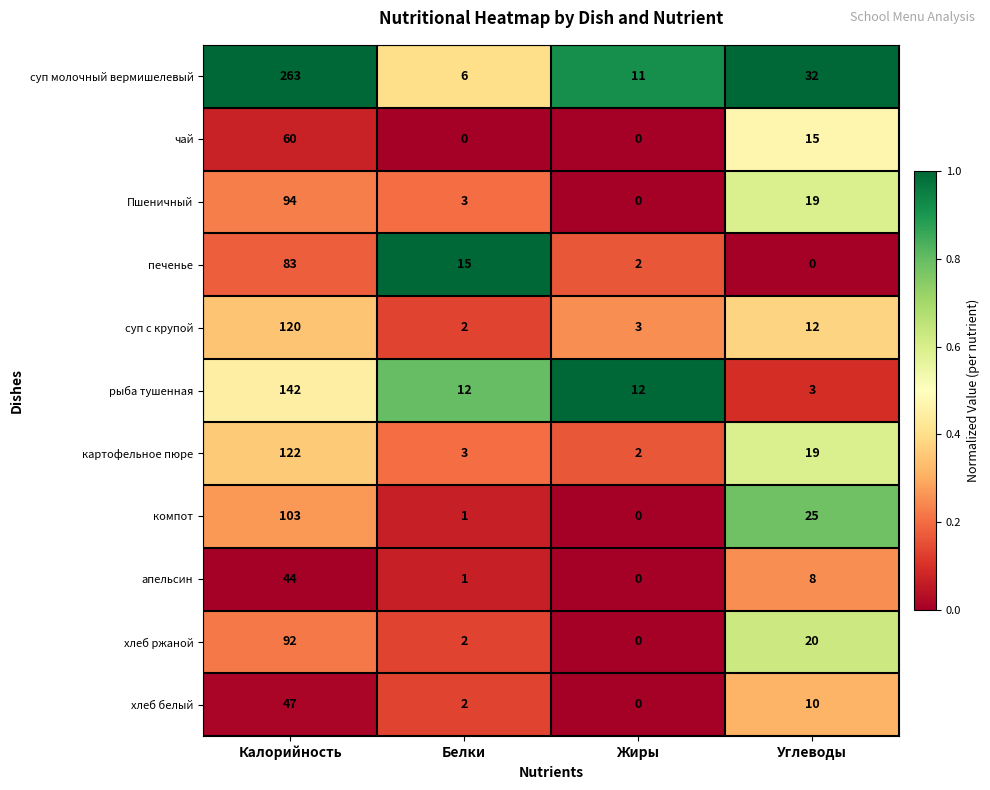

What is the total value across all series at Калорийность?

1170